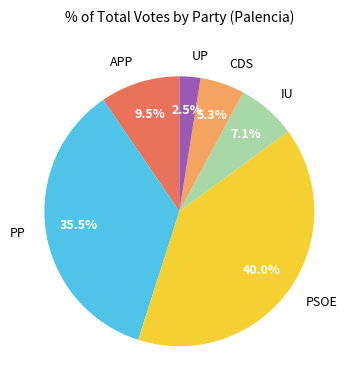

What is the smallest slice in the pie chart?

UP